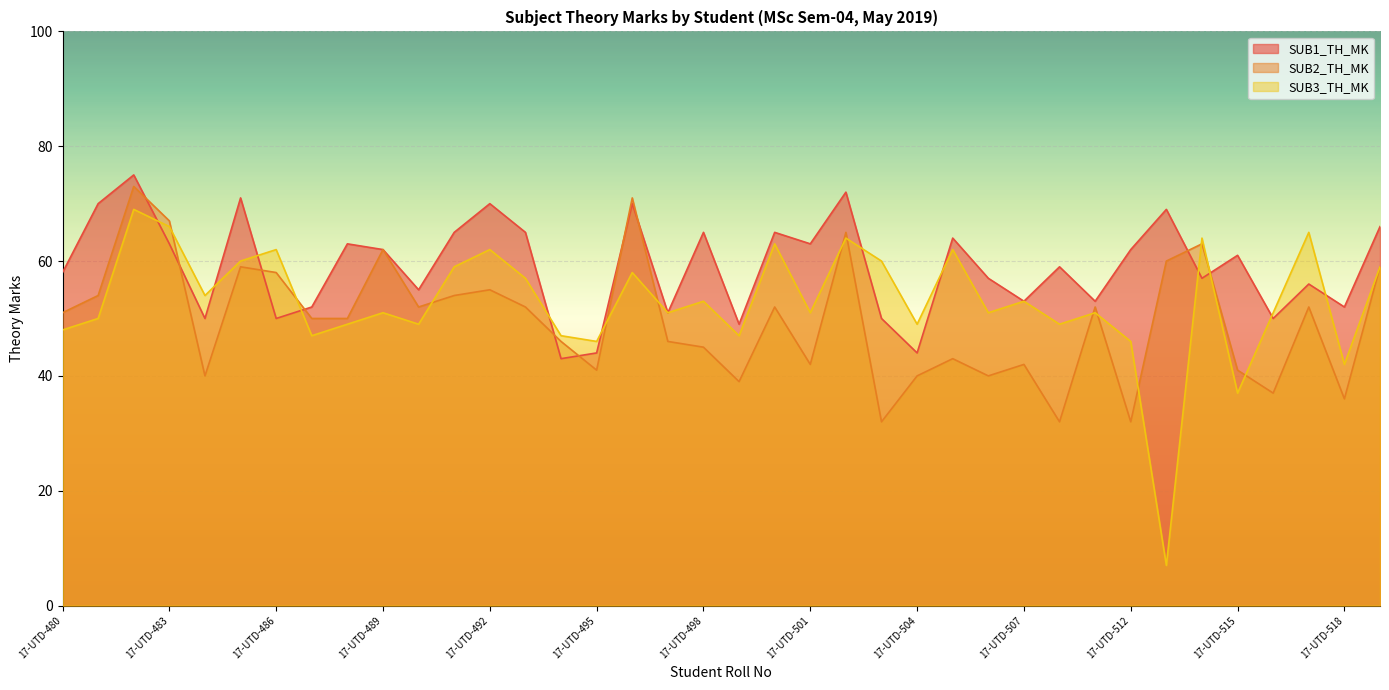

How many lines are shown in the chart?

3